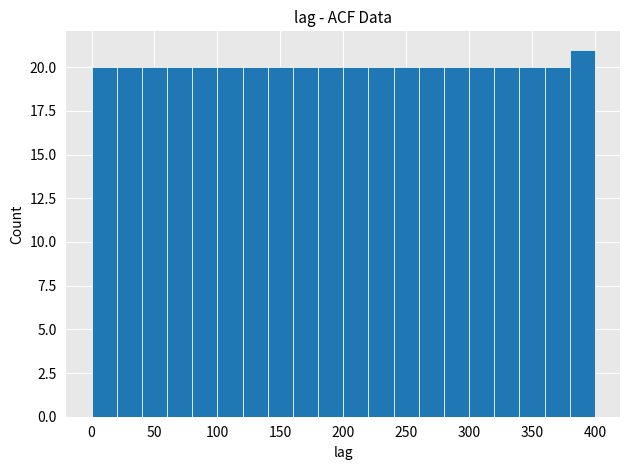

Over which range of the x-axis is the bar tallest?

380 to 400